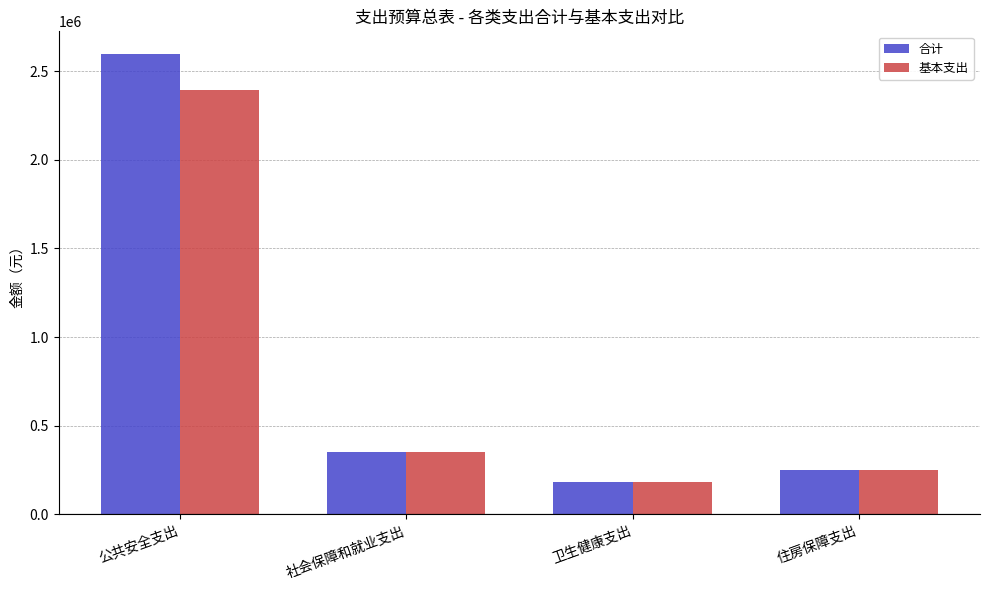

What is the approximate value of 基本支出 at 住房保障支出?

252276.0